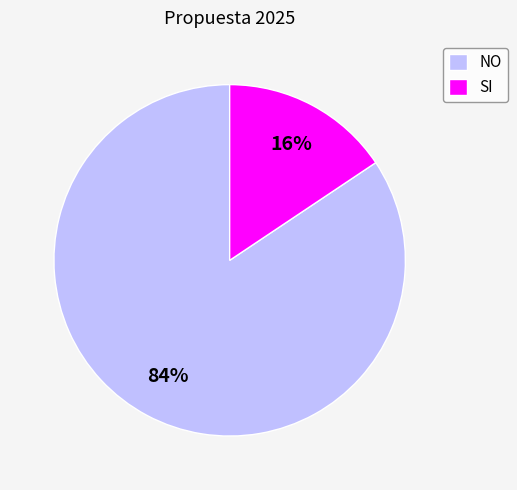

Which slice is the smallest?

SI